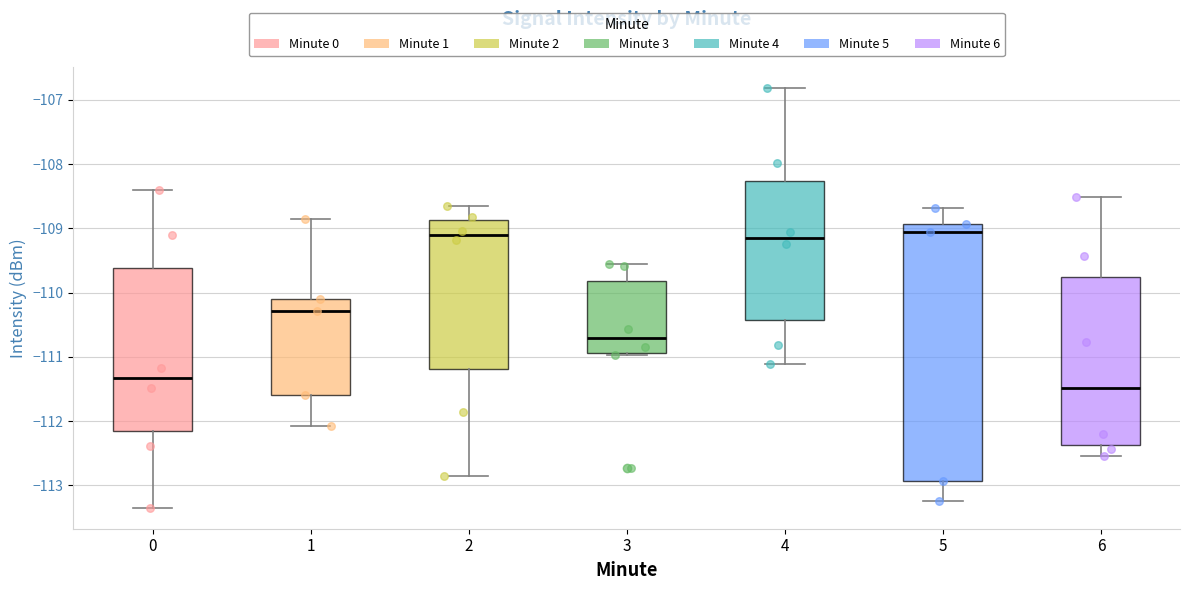

Comparing the boxes themselves (not the whiskers), which one is the tallest?

5